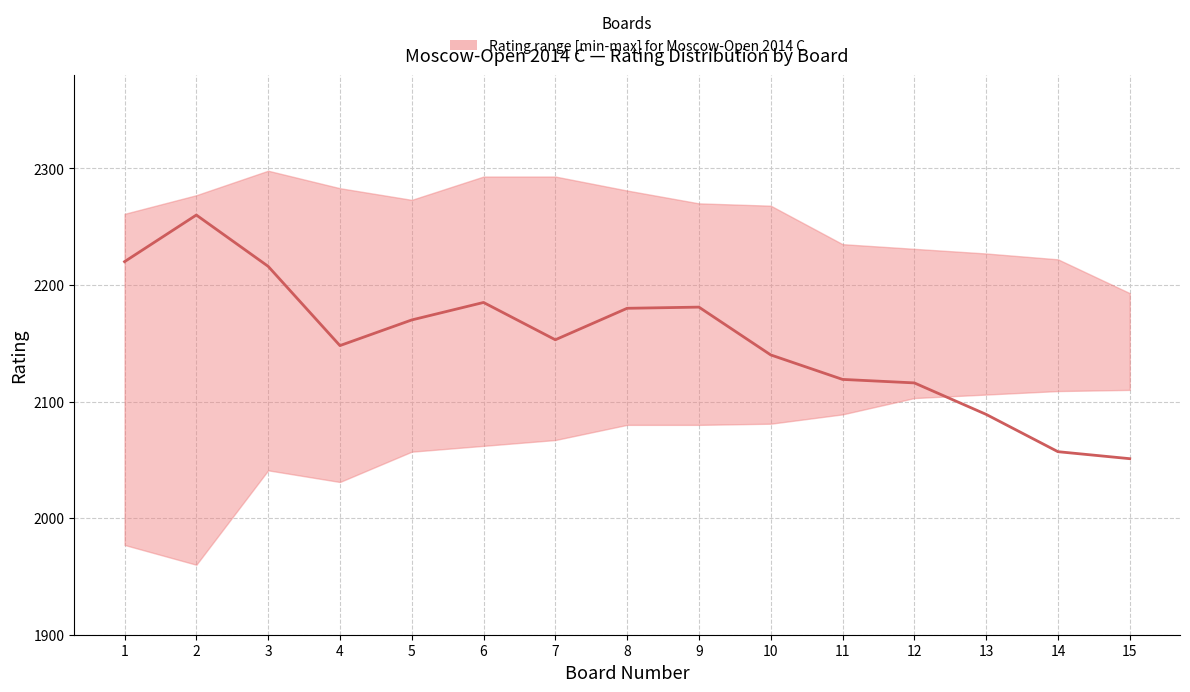

What is the sum of the values at 3 and 10?

4356